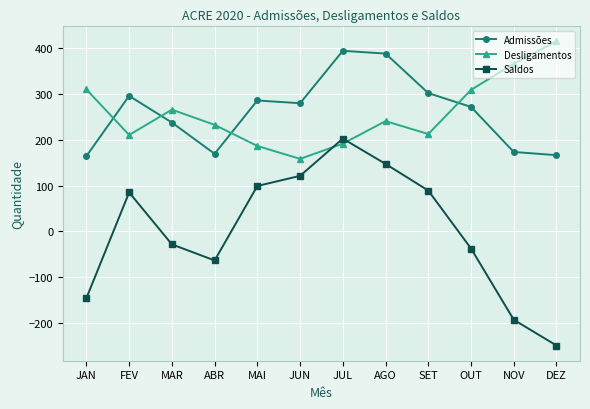

How many lines are shown in the chart?

3